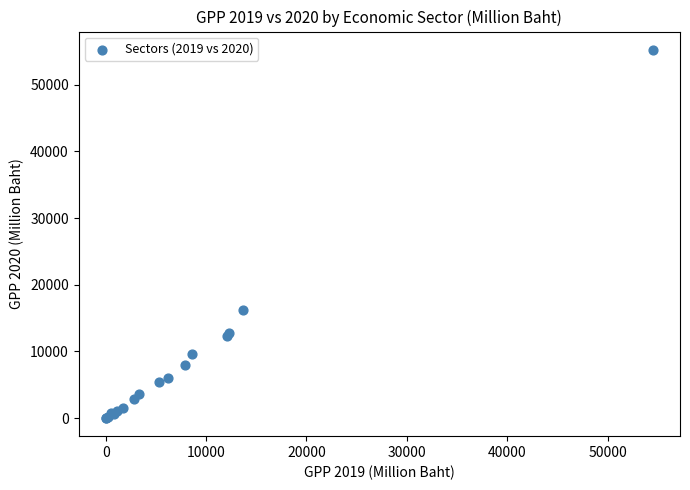

What Y value in the scatter plot is closest to 27641?

16171